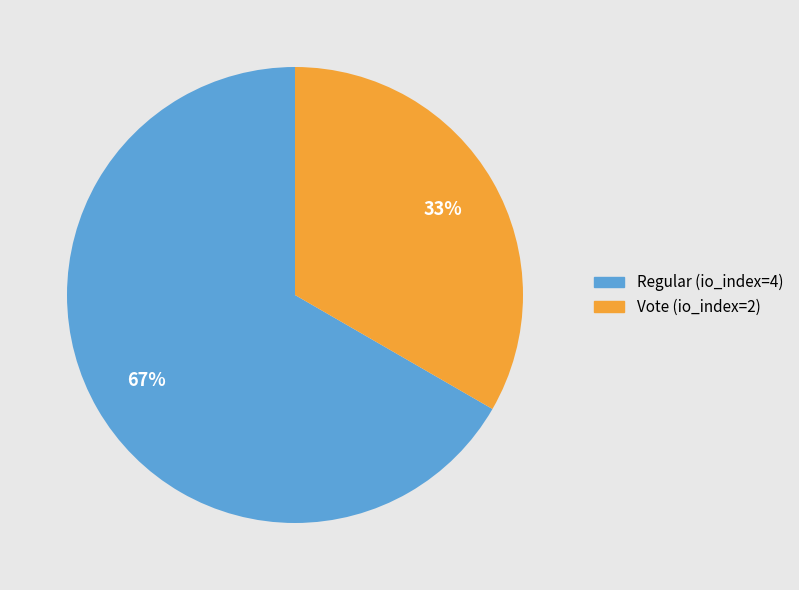

Rank the categories by value from lowest to highest.

Vote (io_index=2), Regular (io_index=4)